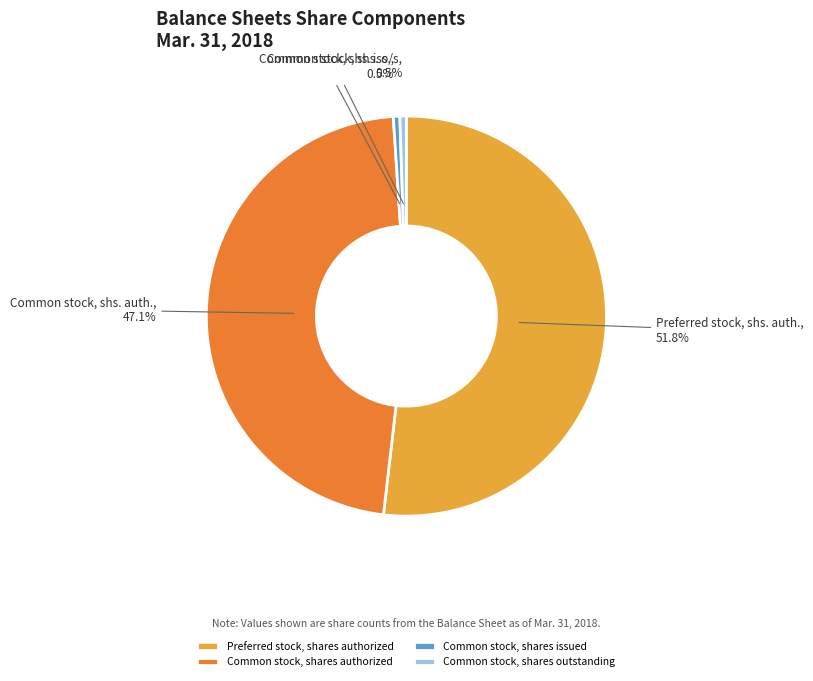

To the nearest percent, what is the average slice percentage?

25%